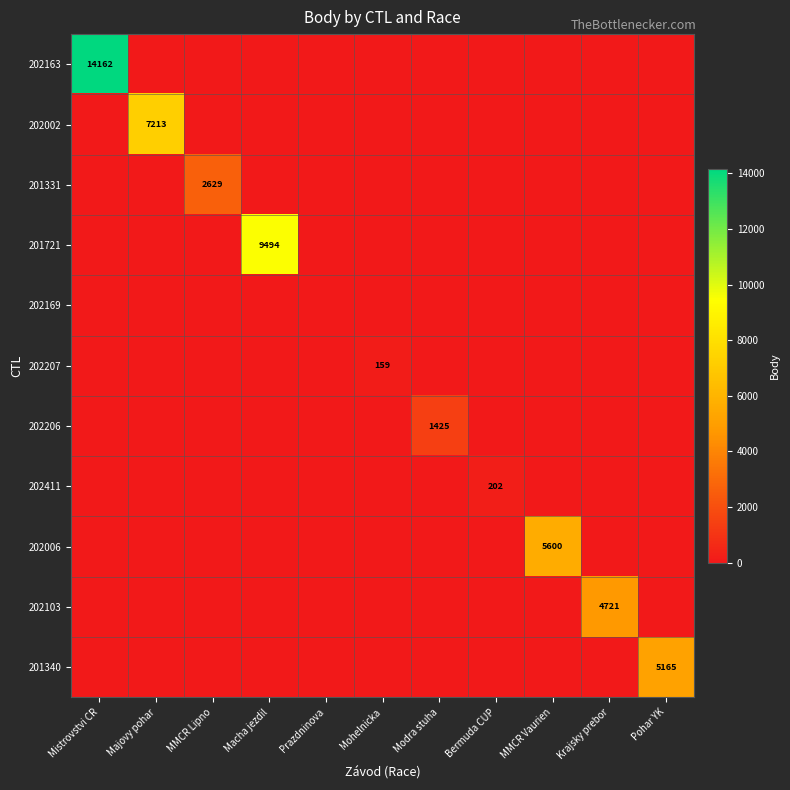

At which category is the sum across all series the highest?

Mistrovstvi CR